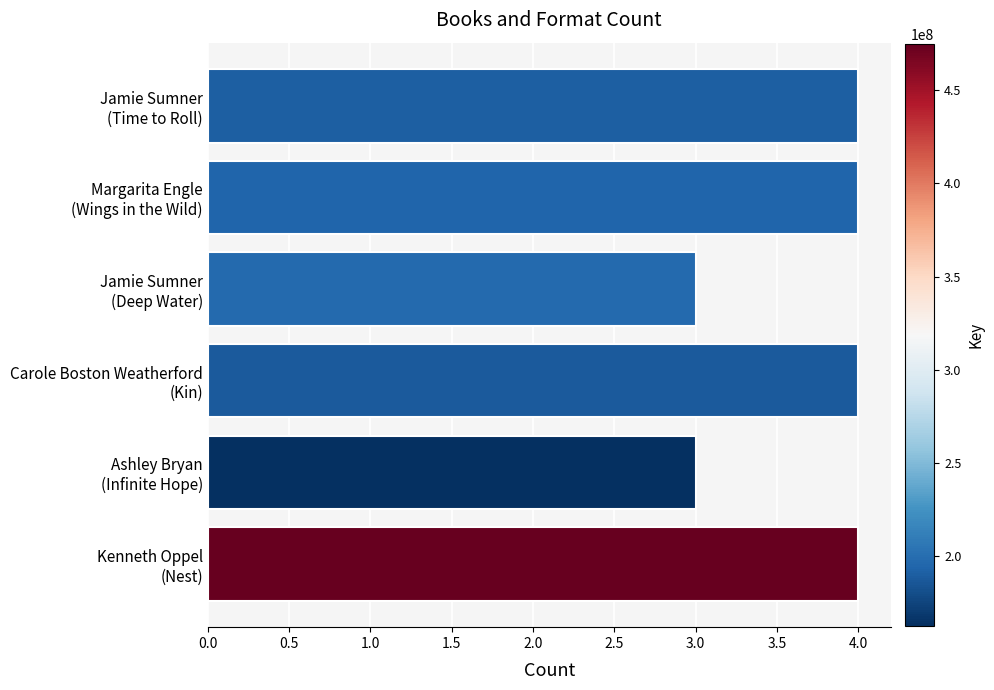

What is the value of the 1st bar from the top?

4